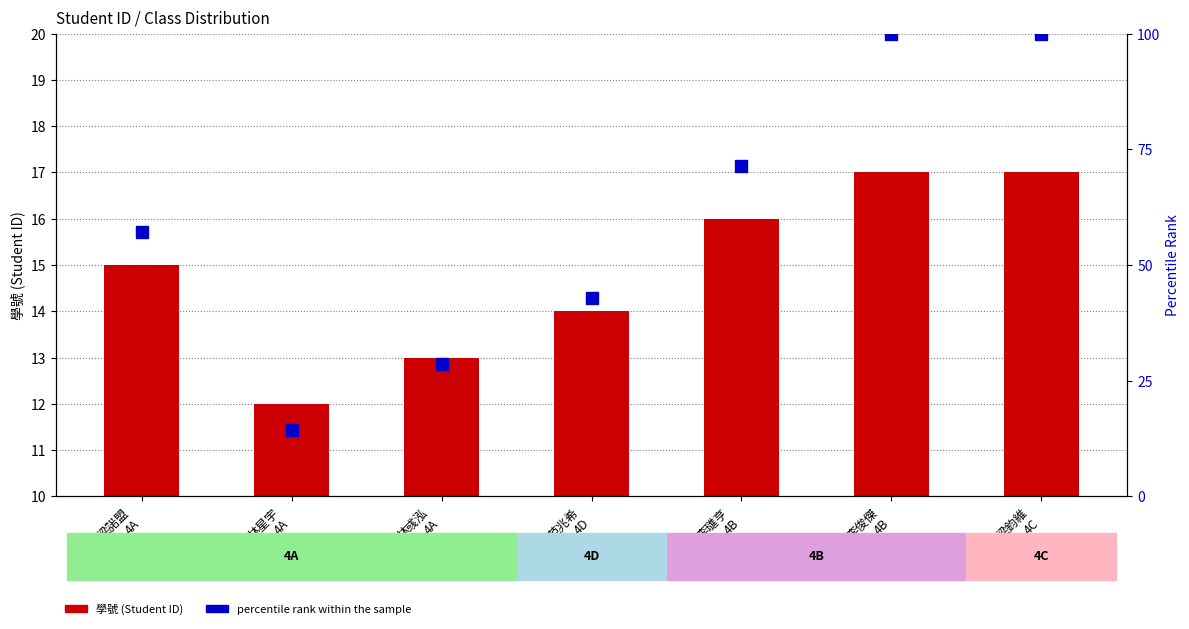

The 學號 series shows 14.0 at 范兆希
4D. True or false?

True